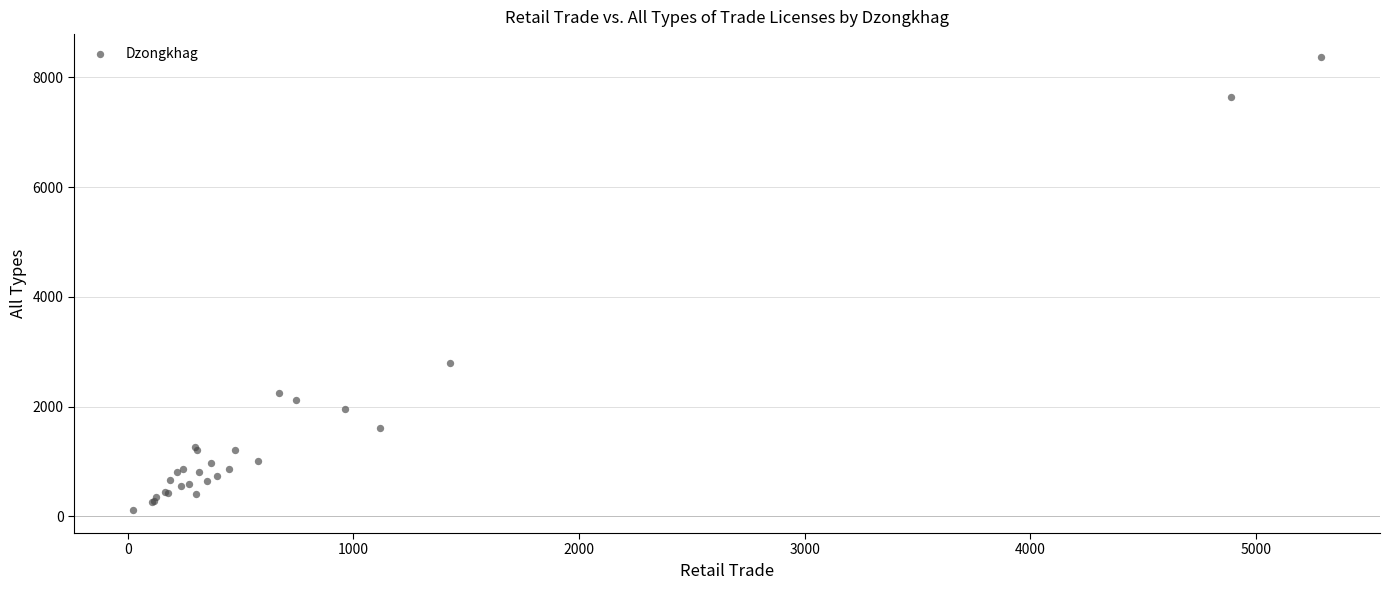

What Y value in the scatter plot is closest to 4242?

2802